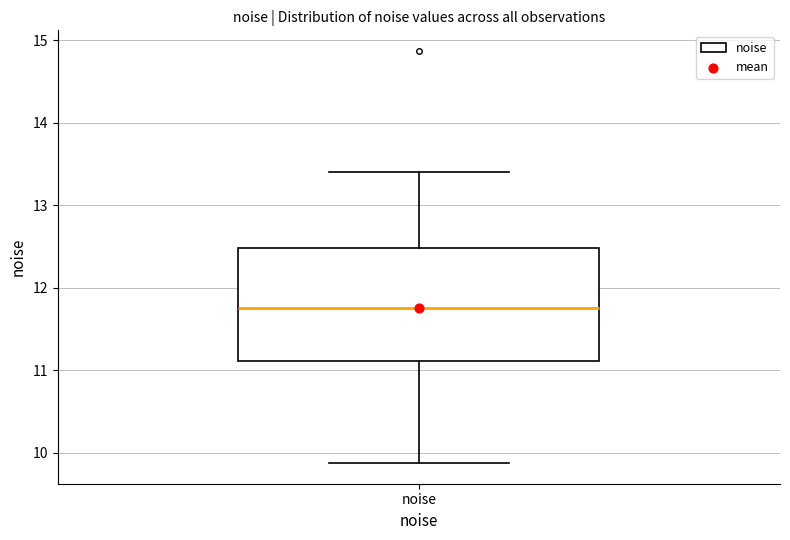

Transcribe this box plot: give where the median line is, the range the box spans, and where the two whiskers end, as read against the y-axis. The values are not printed on the chart, so give them approximately, as read against the axis.

median 11.7, box 11.1 to 12.5, whiskers 9.9 to 13.4